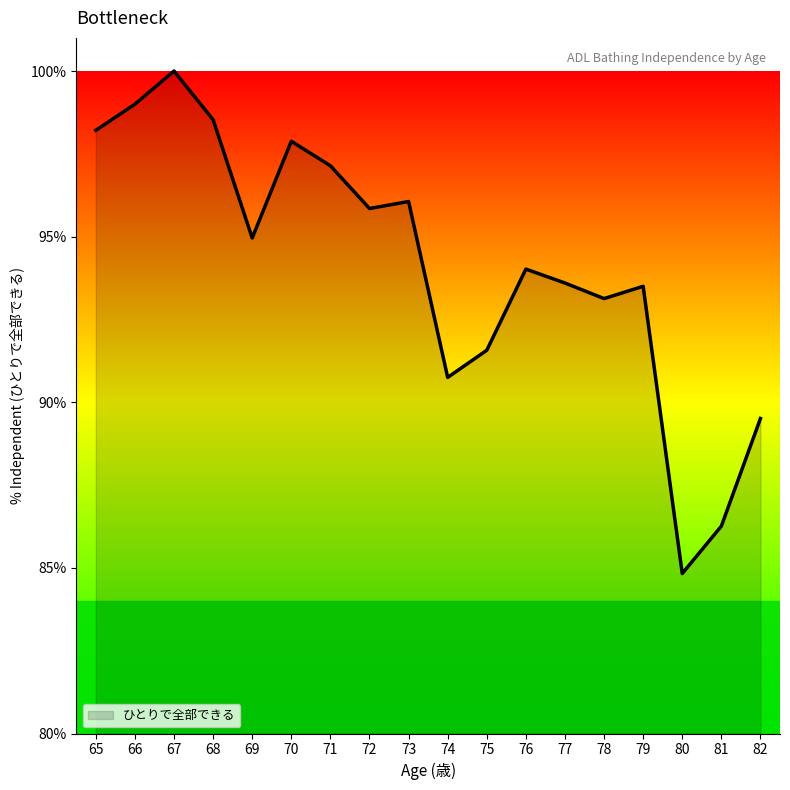

True or false: there are more than 0 points higher than both neighbors.

True